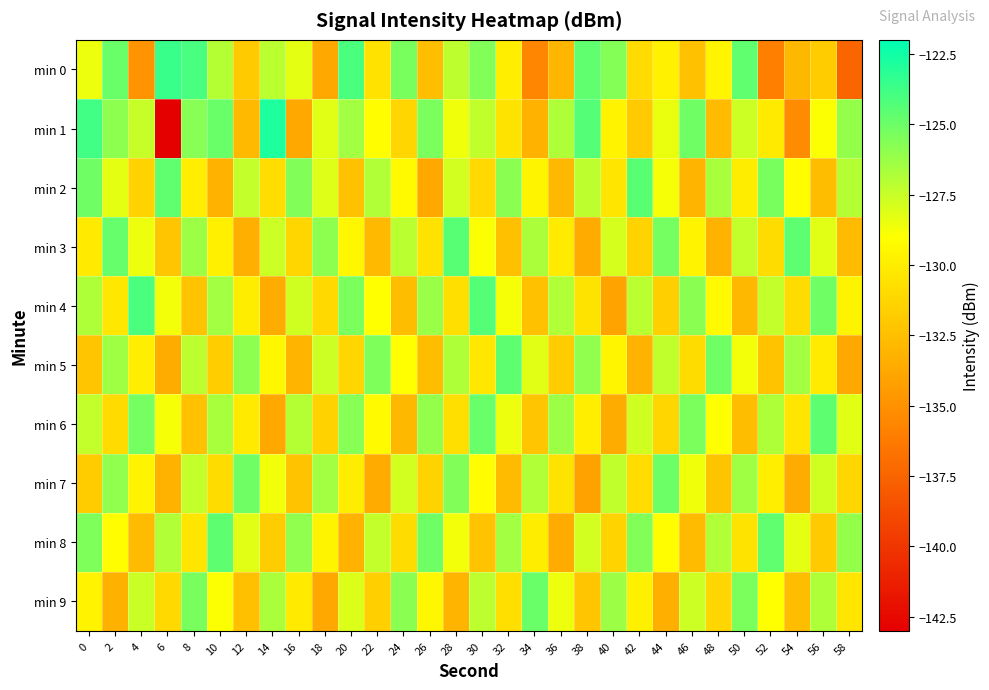

What is the difference between the highest and lowest values at 0?

8.3